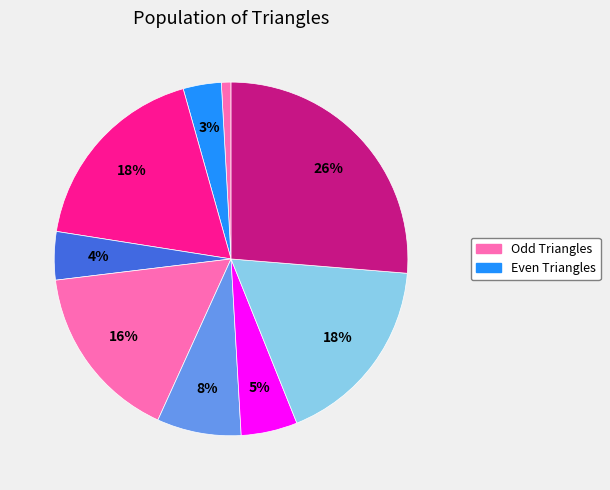

Which slice is the smallest?

Triangle 8